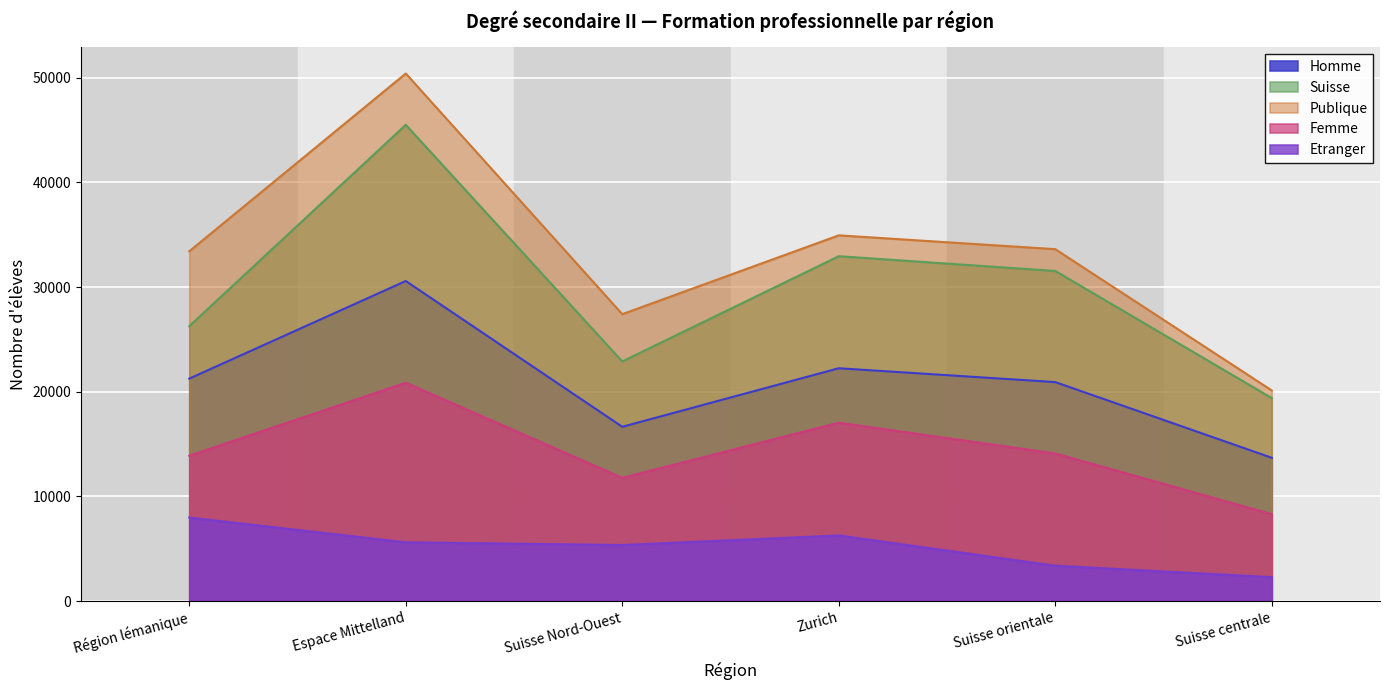

Which series has the largest total across all categories?

Publique